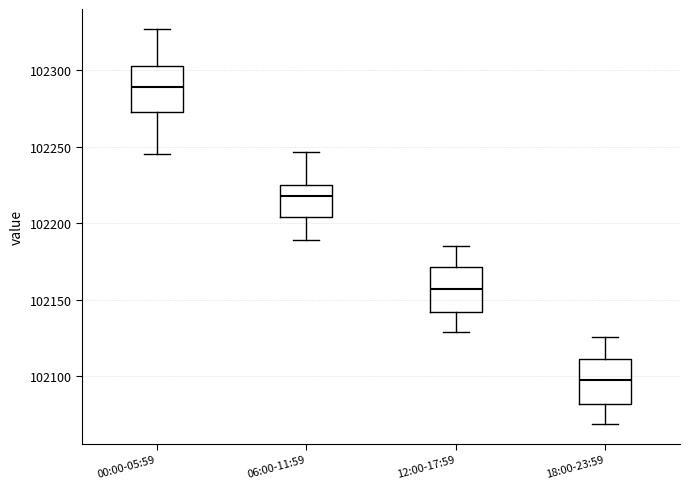

Reading left to right, read every box against the y-axis: the position of its median line, the range the box covers, and the ends of its whiskers. The values are not printed on the chart, so give them approximately, as read against the axis.

00:00-05:59: median 102290, box 102275 to 102300, whiskers 102245 to 102325
06:00-11:59: median 102220, box 102205 to 102225, whiskers 102190 to 102245
12:00-17:59: median 102155, box 102140 to 102170, whiskers 102130 to 102185
18:00-23:59: median 102095, box 102080 to 102110, whiskers 102070 to 102125